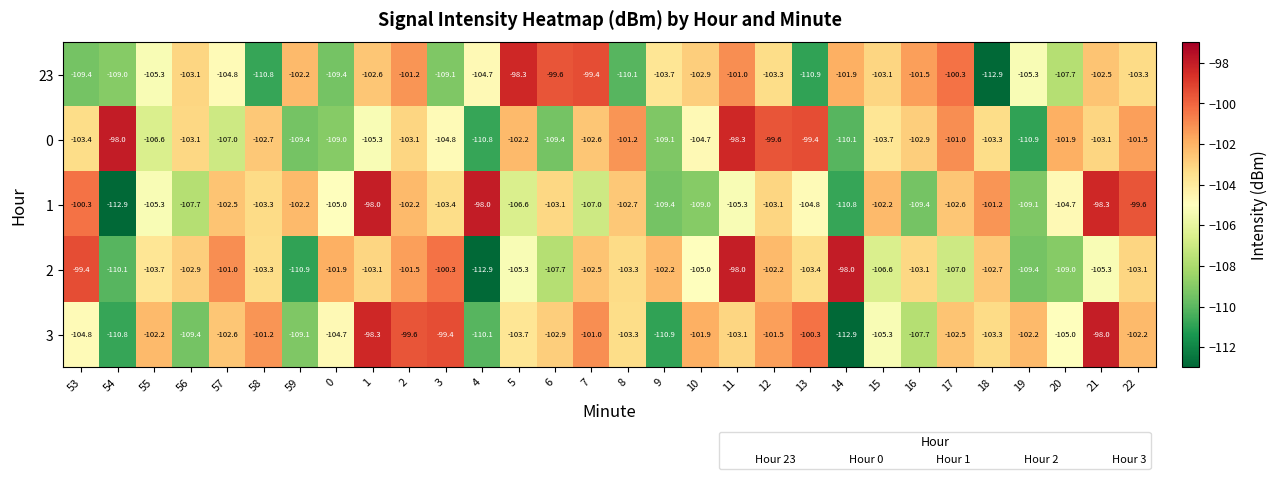

The 1 series shows -69.1 at 8. True or false?

False